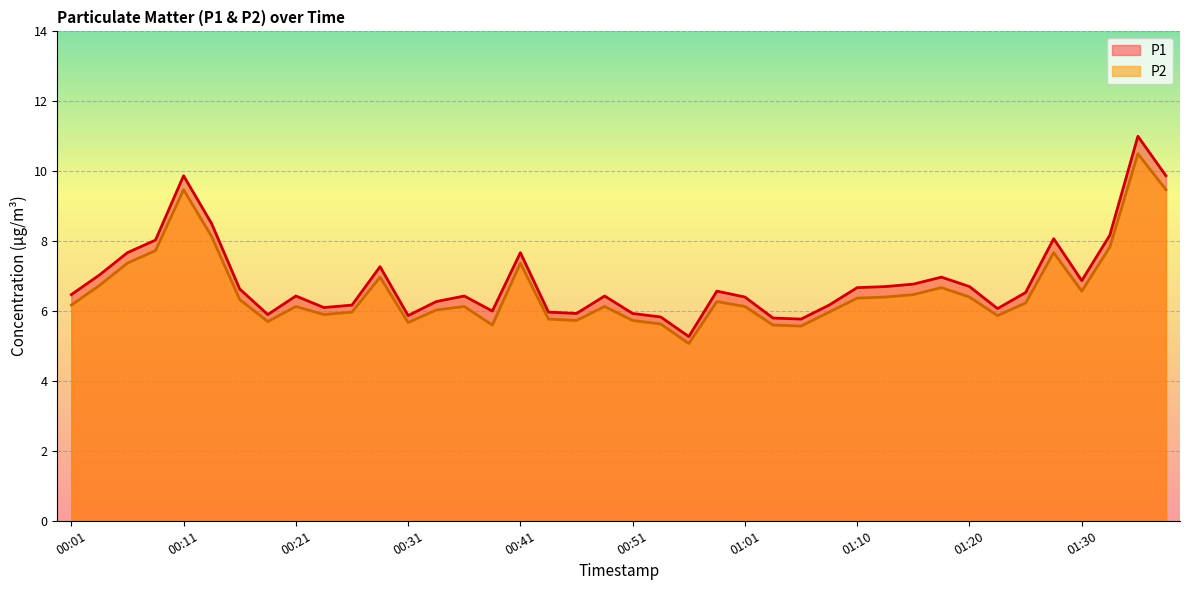

What is the maximum value shown in the chart?

11.0